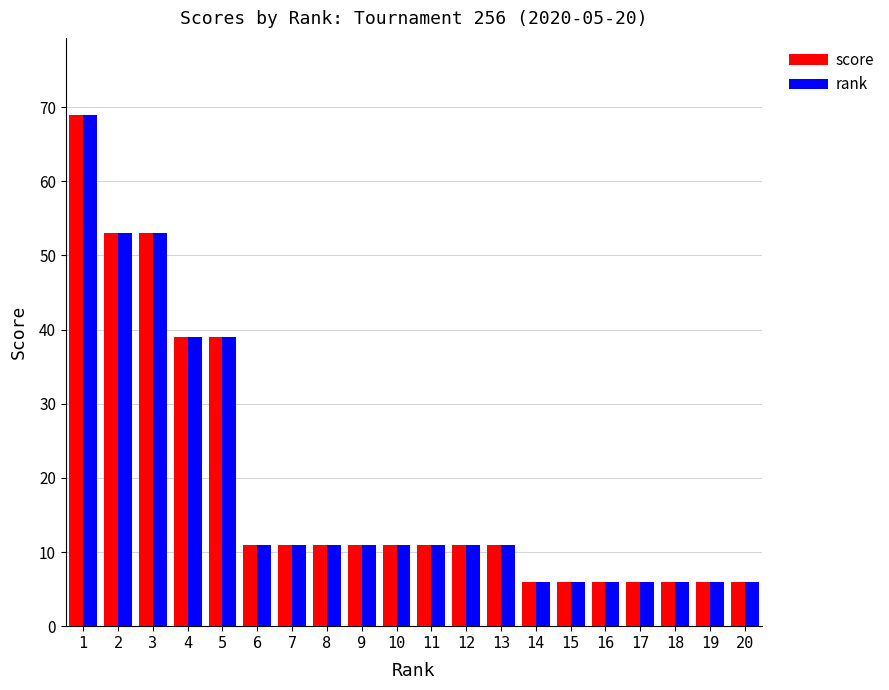

Reading right to left, what are all the values shown in this chart?

score: 6	6	6	6	6	6	6	11	11	11	11	11	11	11	11	39	39	53	53	69
rank: 6	6	6	6	6	6	6	11	11	11	11	11	11	11	11	39	39	53	53	69